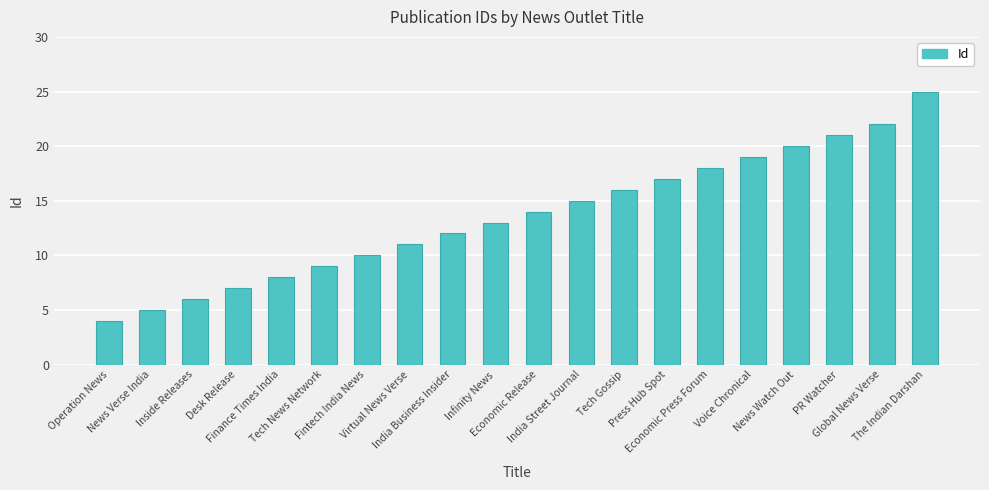

What is the sum of the values at News Watch Out and Economic Release?

34